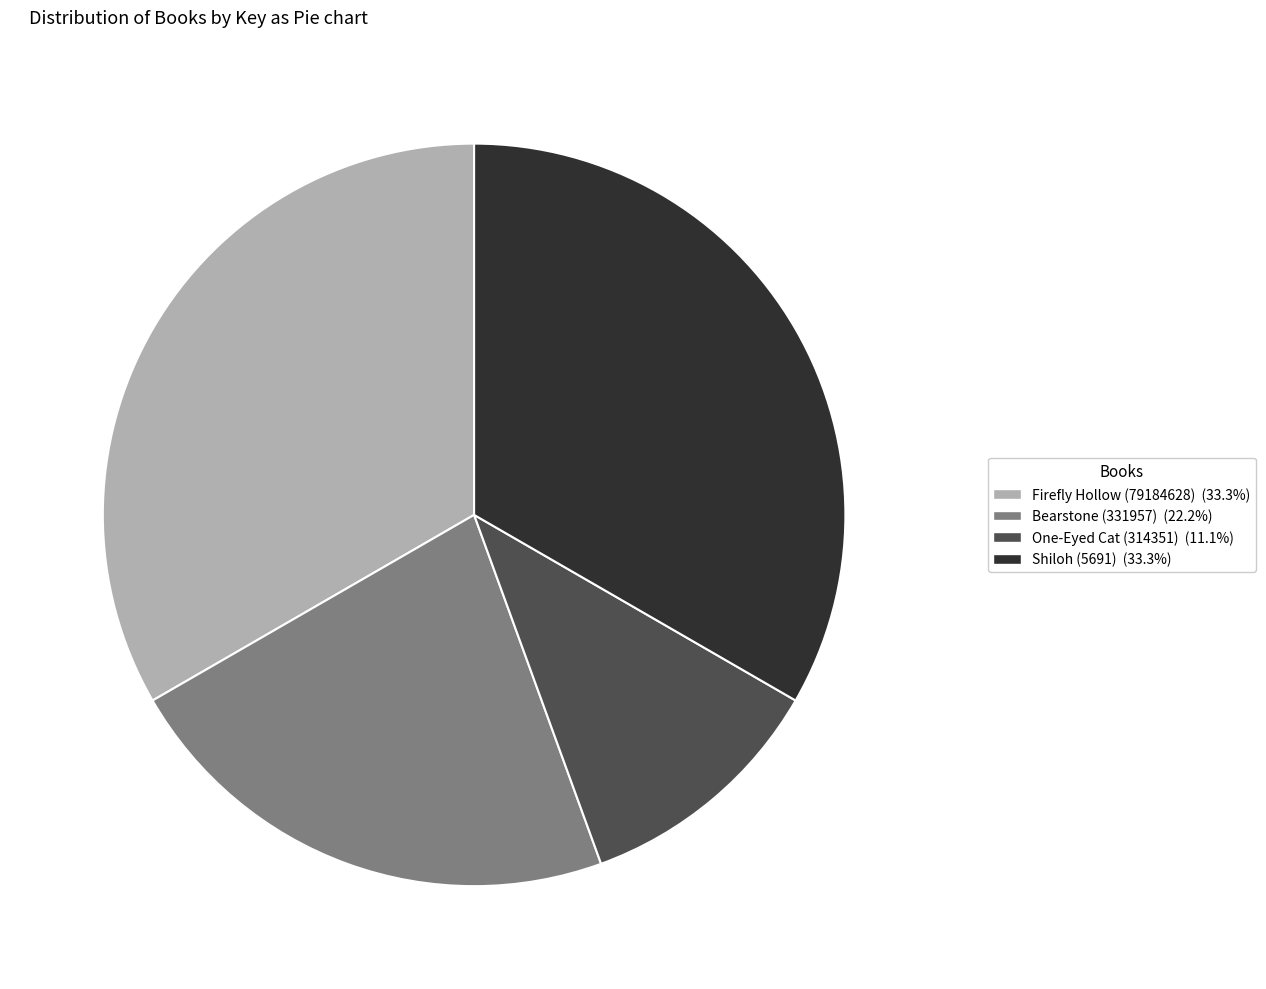

Is Firefly Hollow (79184628) (33.3%) the majority of the pie?

No